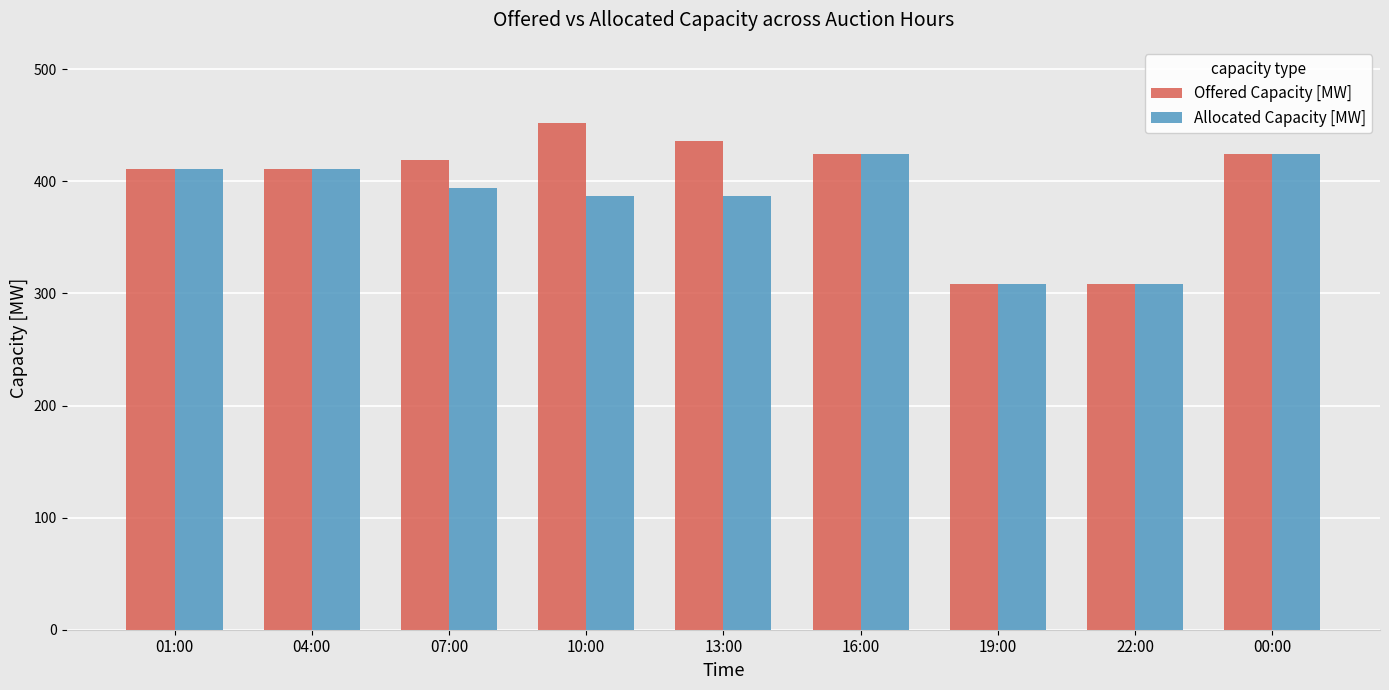

What is the value of the Offered Capacity [MW] bar at the 3rd from the left?

419